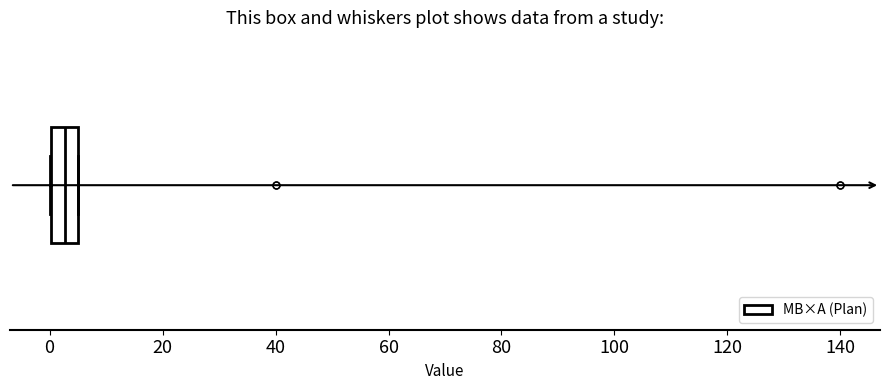

Where does the median line of the box sit on the x-axis? The values are not printed on the chart, so give them approximately, as read against the axis.

2